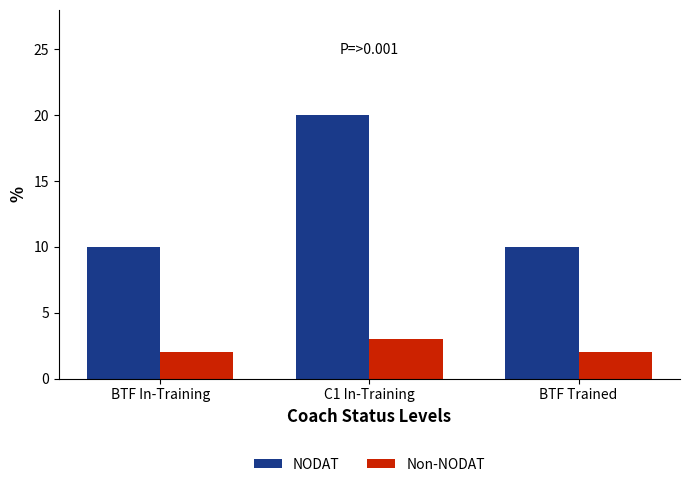

Is the value of NODAT at BTF In-Training greater than the value of Non-NODAT at BTF Trained?

Yes